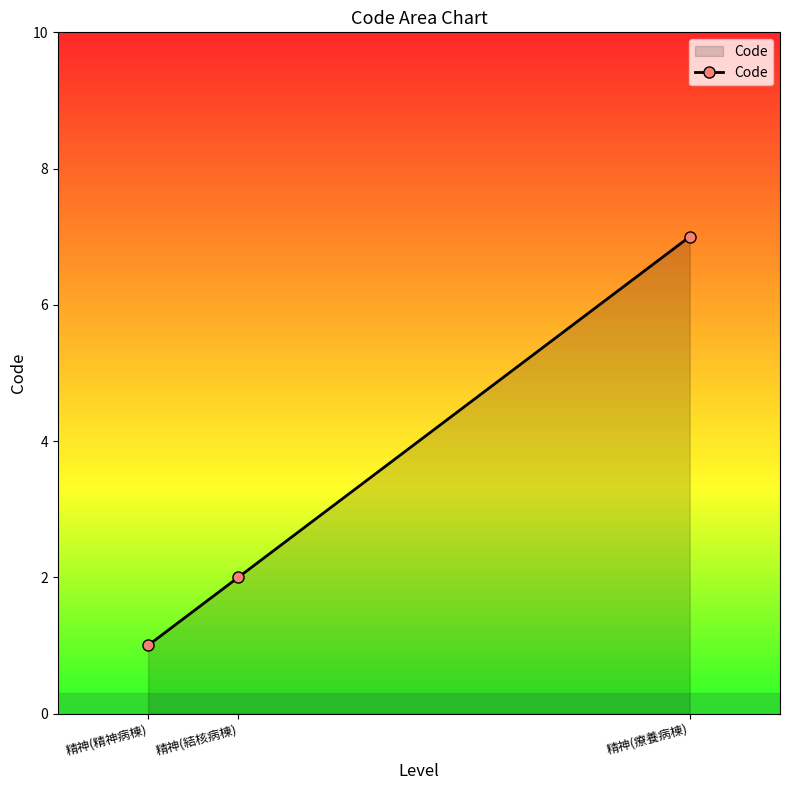

True or false: the data shows 3 at 精神(療養病棟).

False